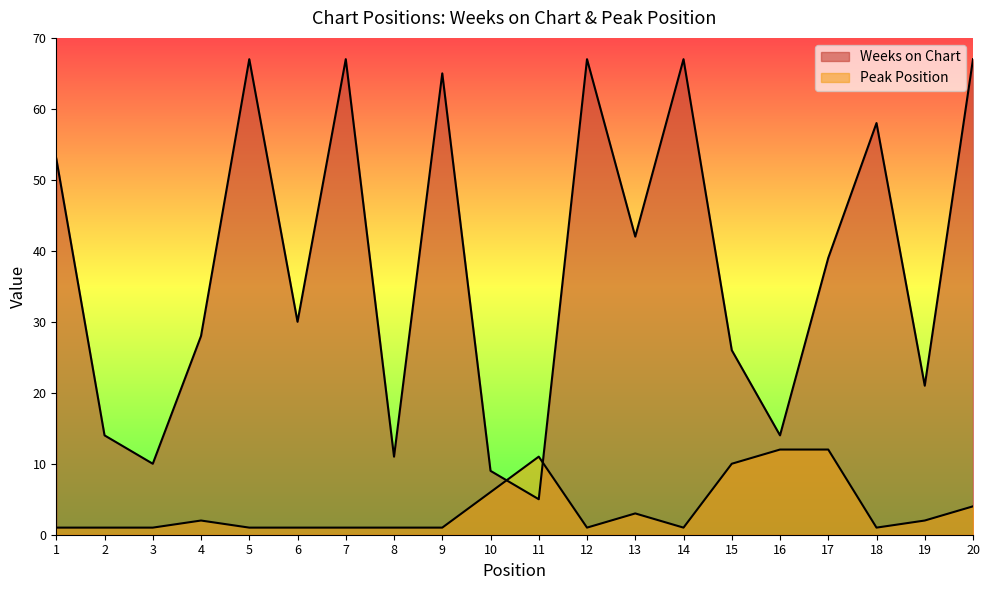

The Weeks on Chart series shows 65 at 9. True or false?

True